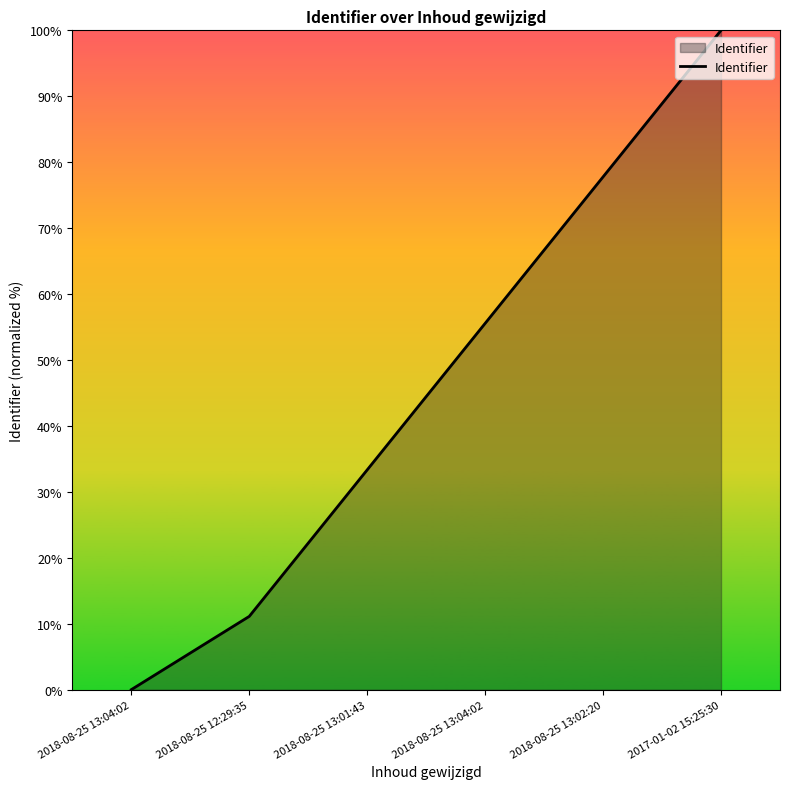

Count the number of data series in this chart.

1